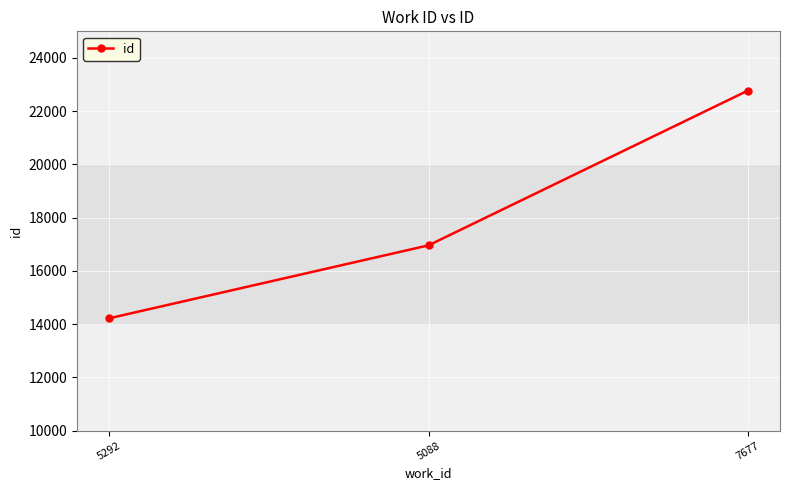

Reading left to right, what are all the values shown in this chart?

14218	16960	22777